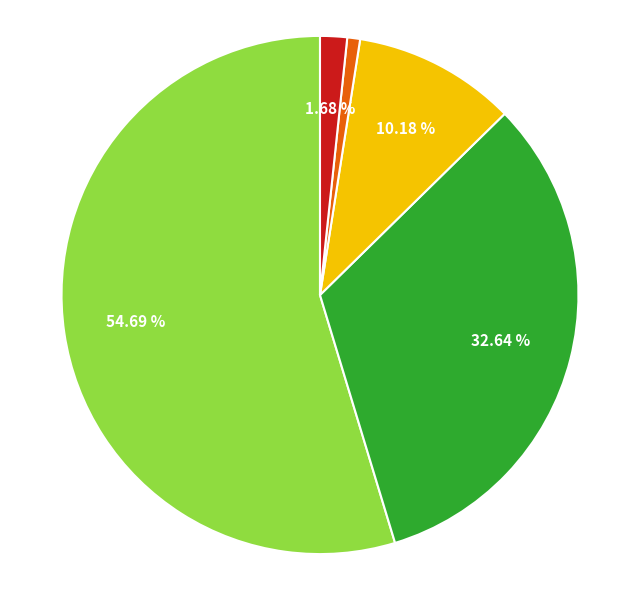

Count the number of slices in the pie.

5